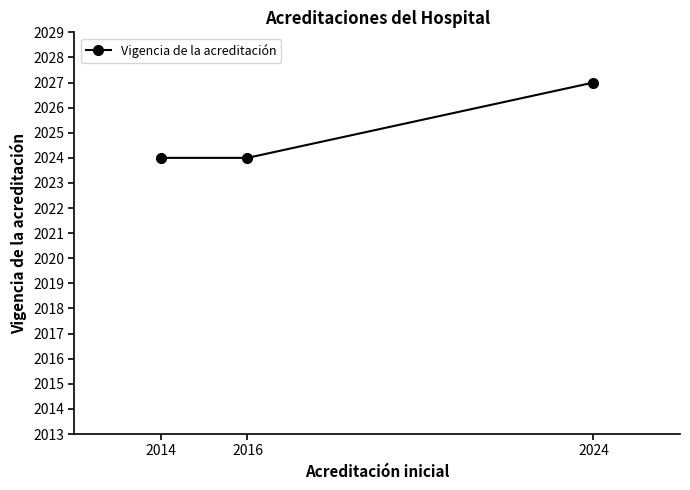

What is the smallest value displayed?

2024